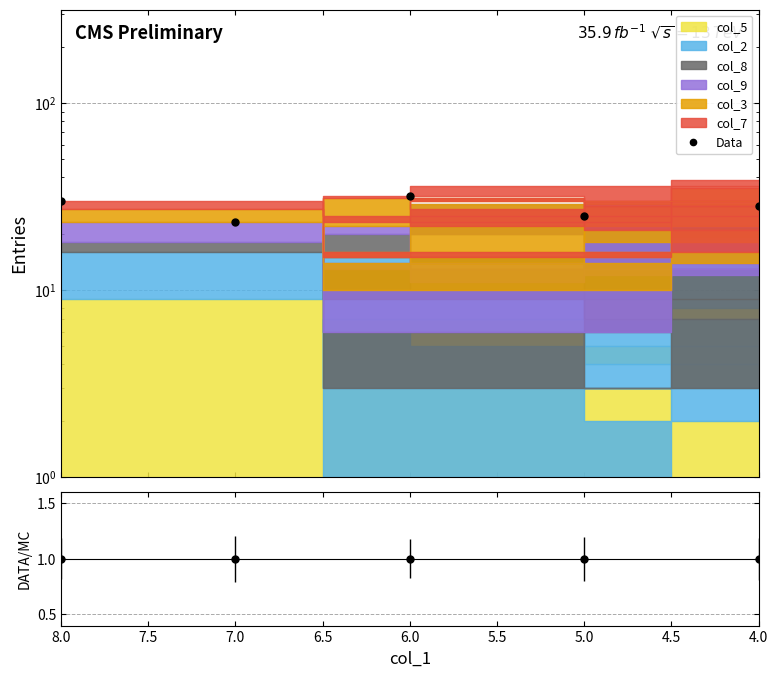

The Data series shows 15 at 5.0. True or false?

False